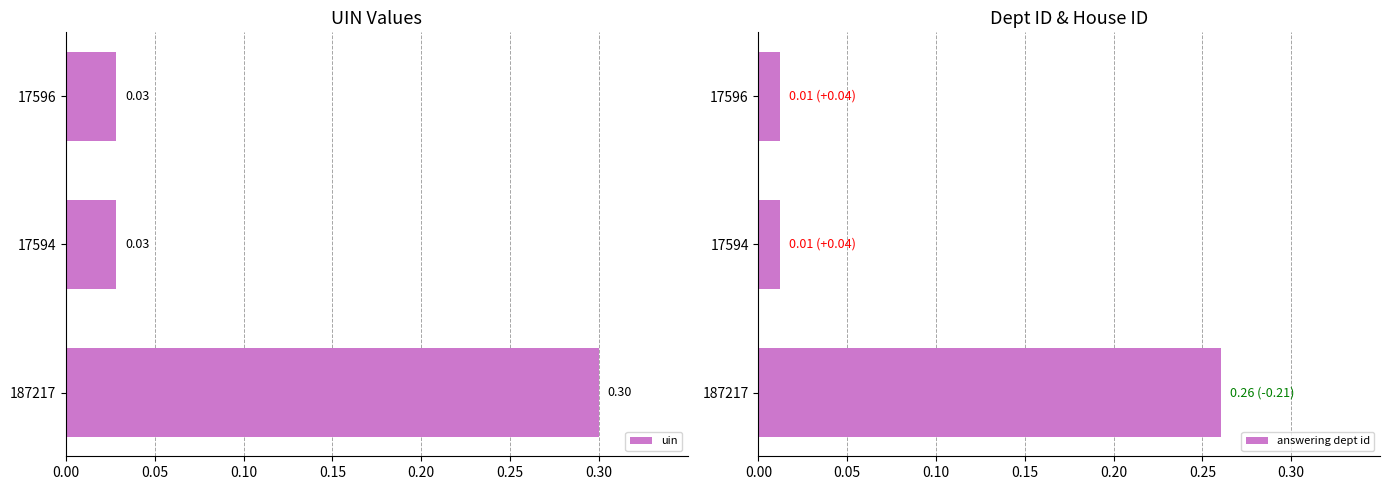

What is the highest value of the answering dept id series?

0.3